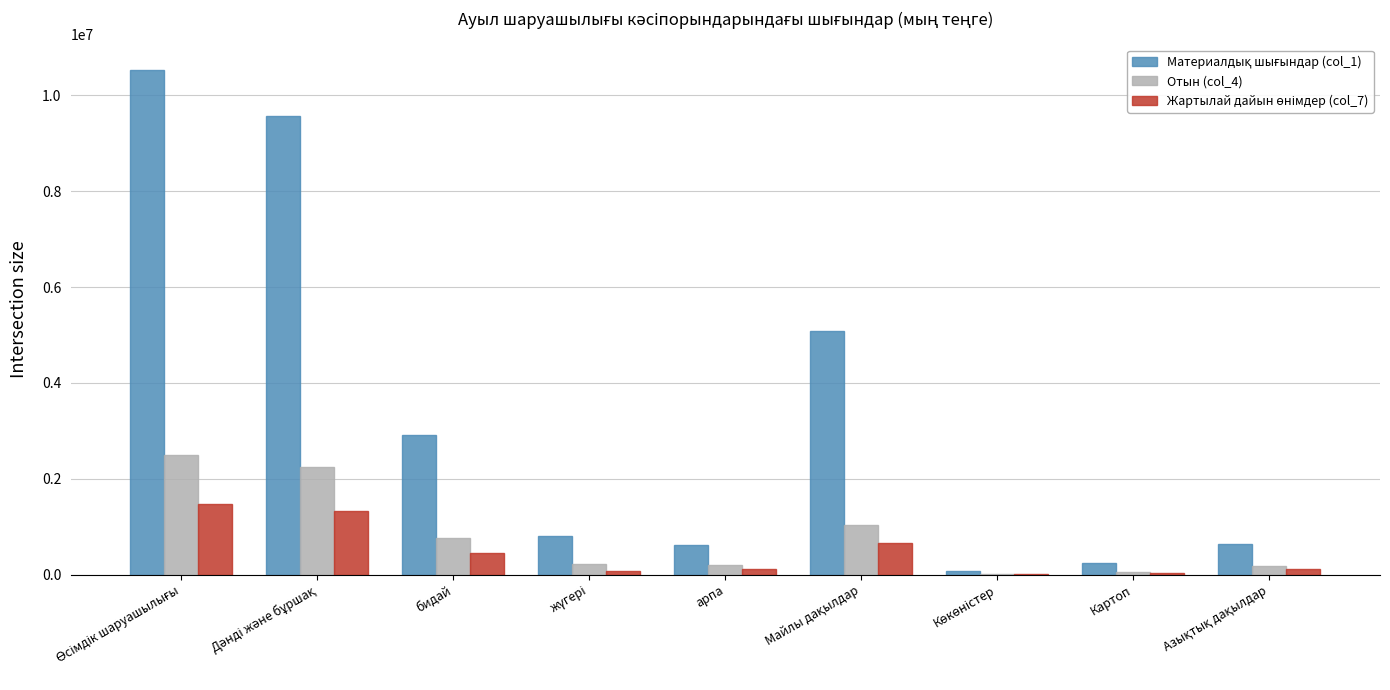

Are the bars horizontal?

No